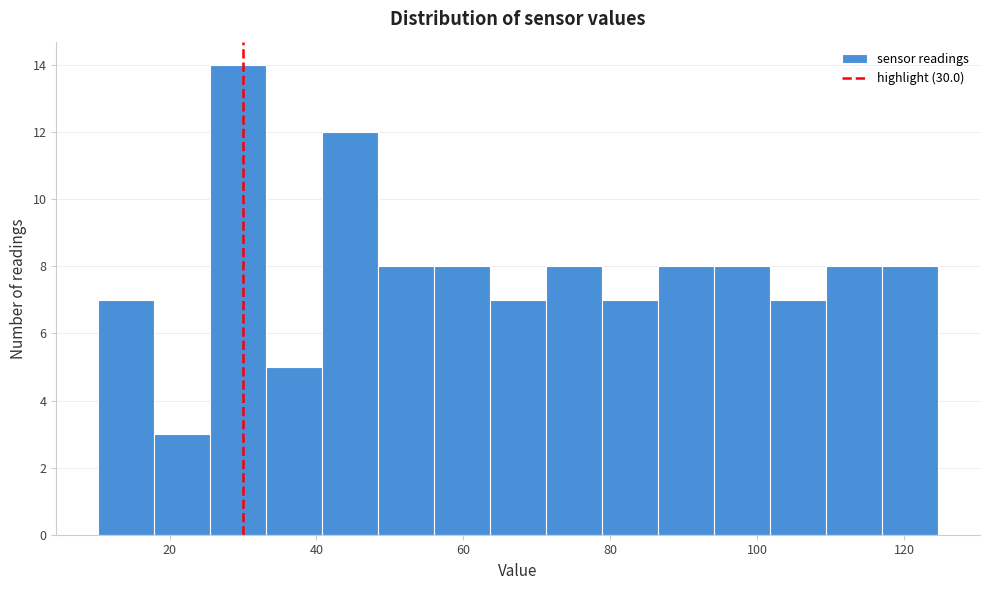

Around what value on the x-axis is the tallest bar? Give the approximate position of its centre, as read against the axis.

30